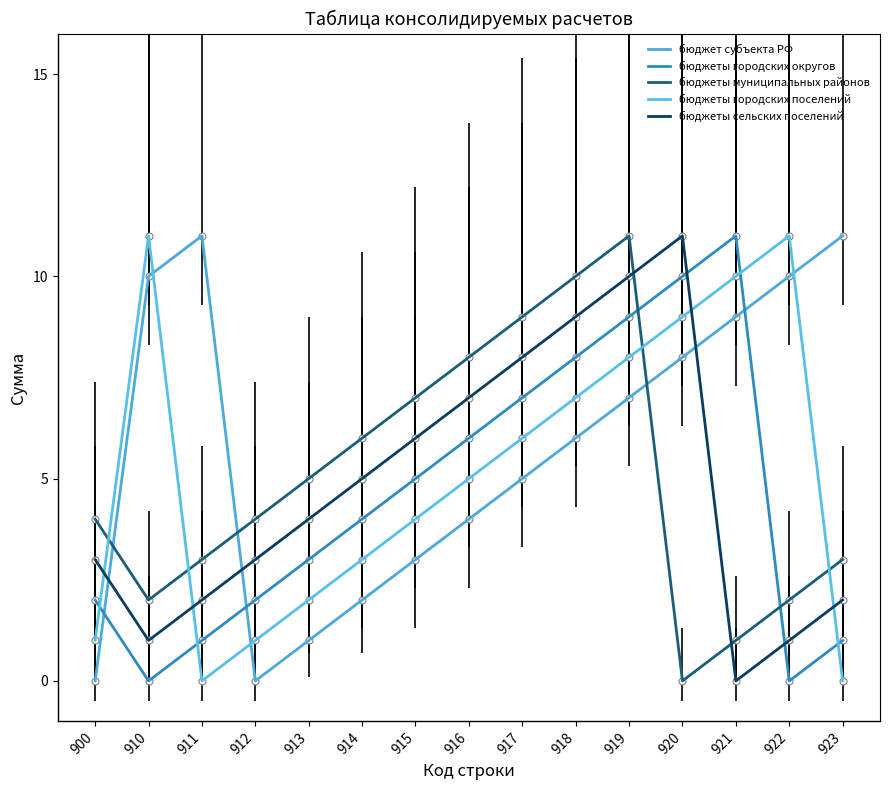

At which category is the sum across all series the highest?

919